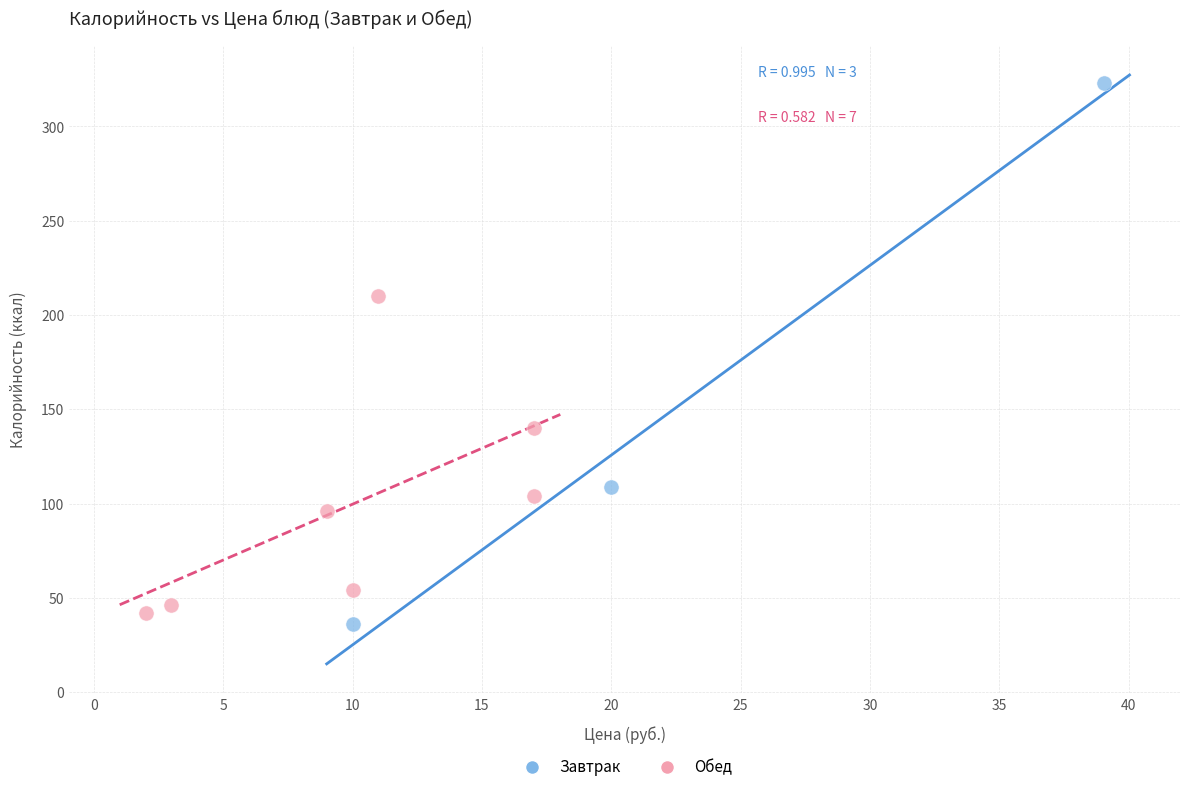

Which series contains the highest Y value?

Завтрак